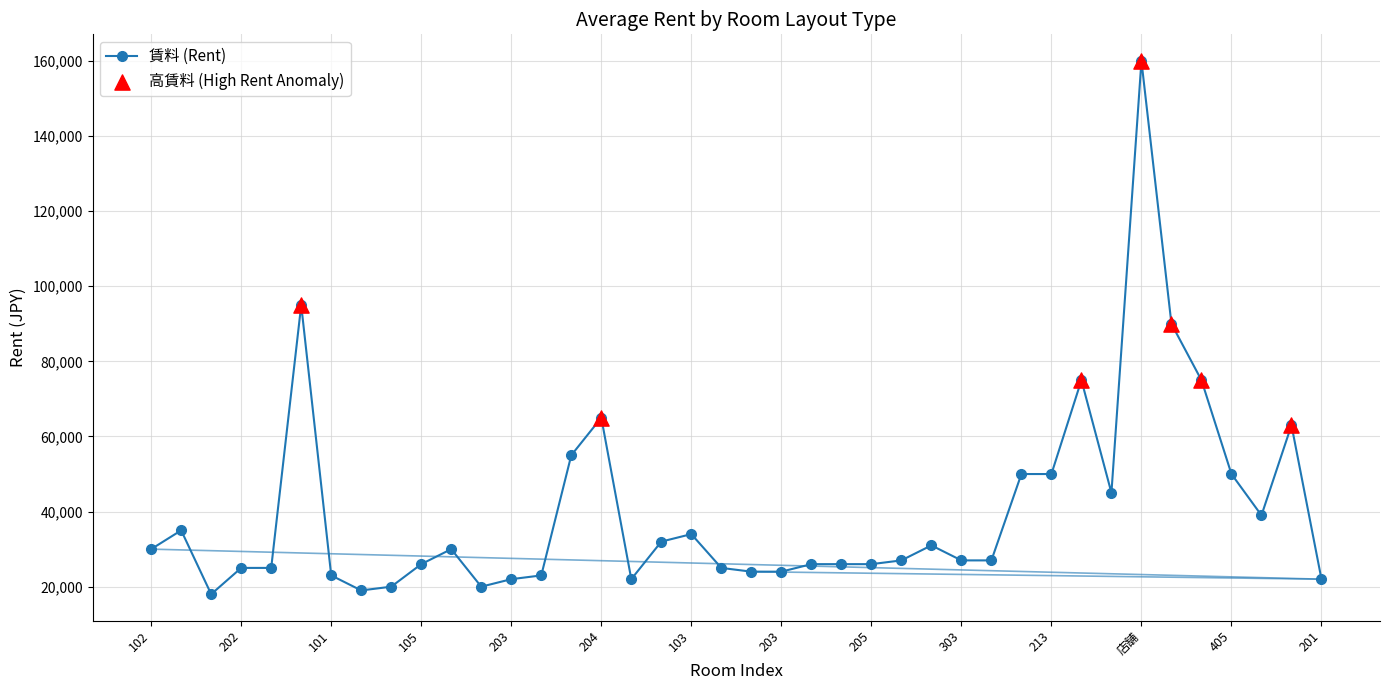

What is the difference between the maximum and minimum values?

142000